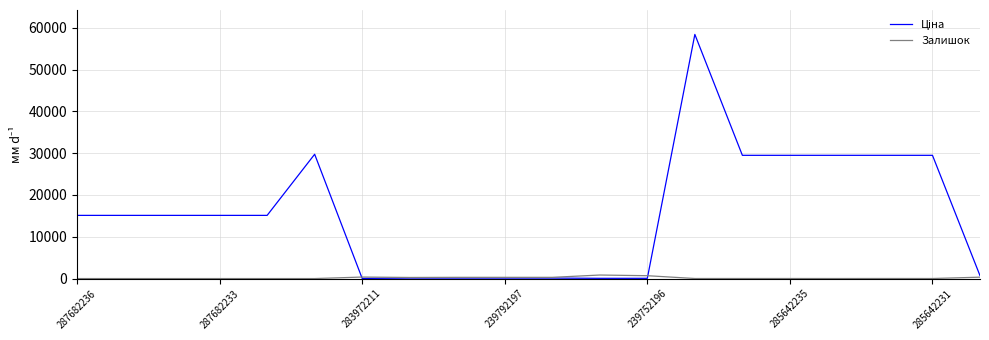

What is the greatest value displayed?

58426.5